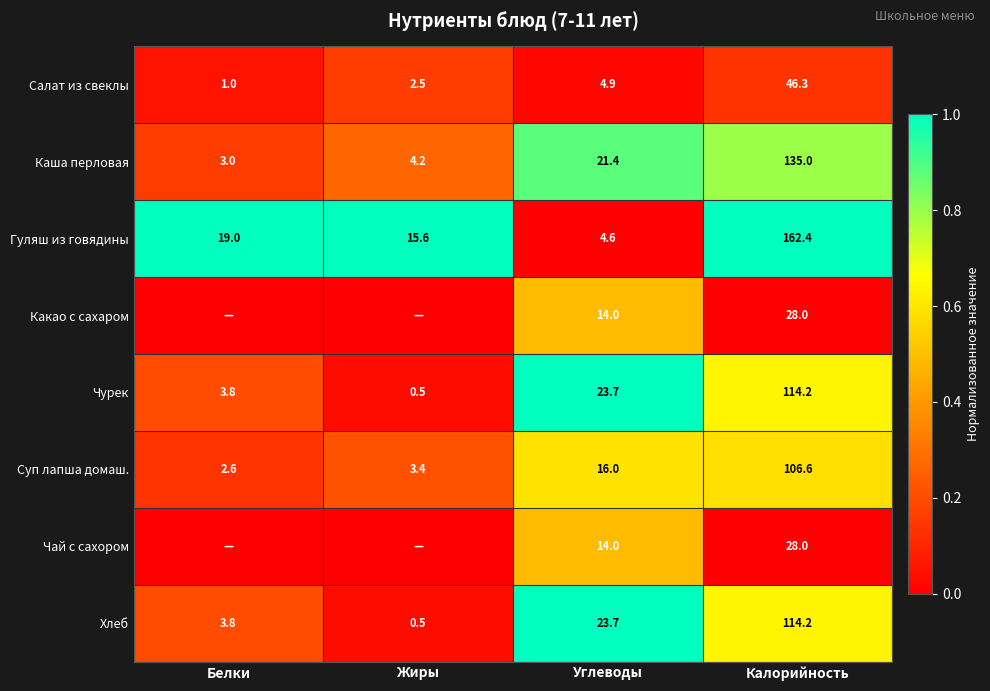

Between Углеводы and Калорийность, which series saw the biggest shift?

Гуляш из говядины